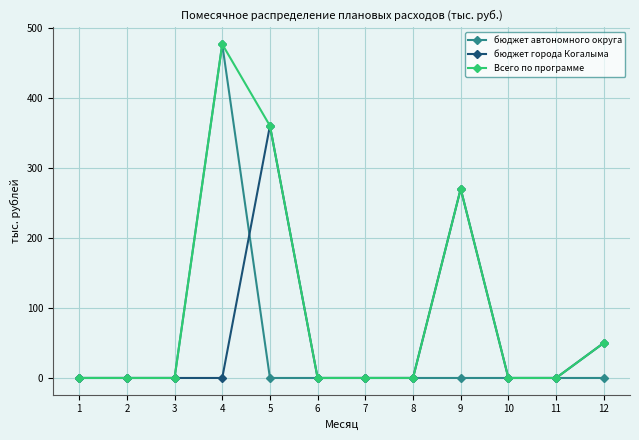

True or false: бюджет города Когалыма has more than 0 points higher than both neighbors.

True